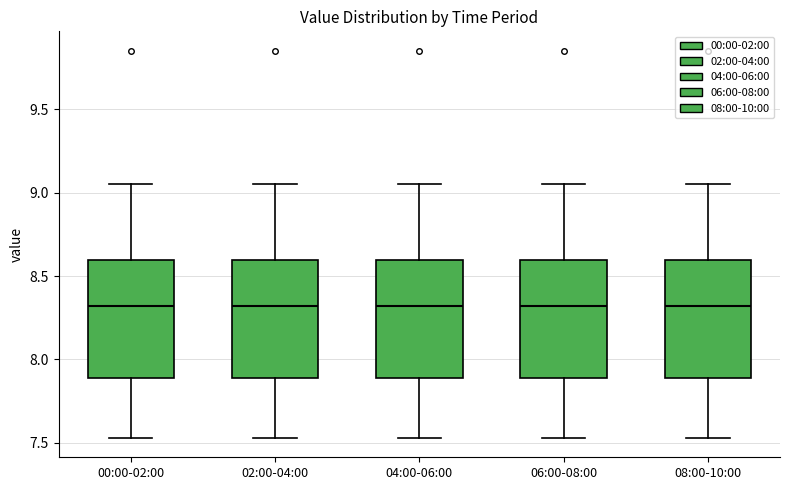

Where does the median line of the box for 02:00-04:00 sit on the y-axis? The values are not printed on the chart, so give them approximately, as read against the axis.

8.30